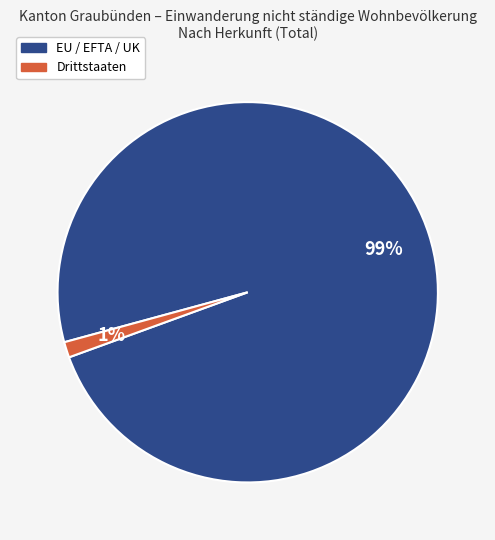

To the nearest percent, what is the average slice percentage?

50%